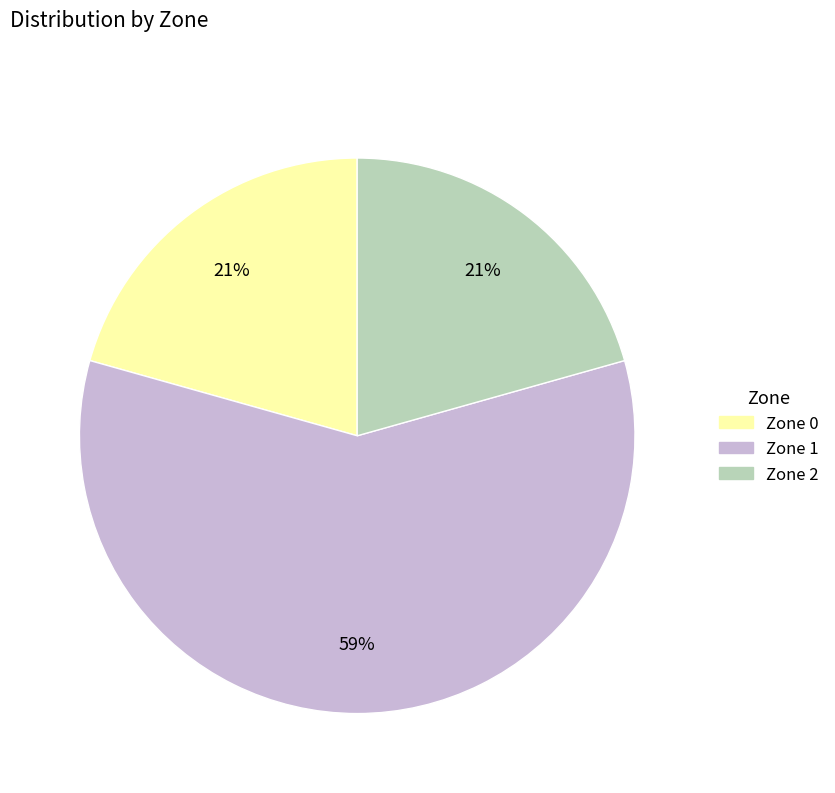

The Zone 2 slice represents 21% of the pie. True or false?

True